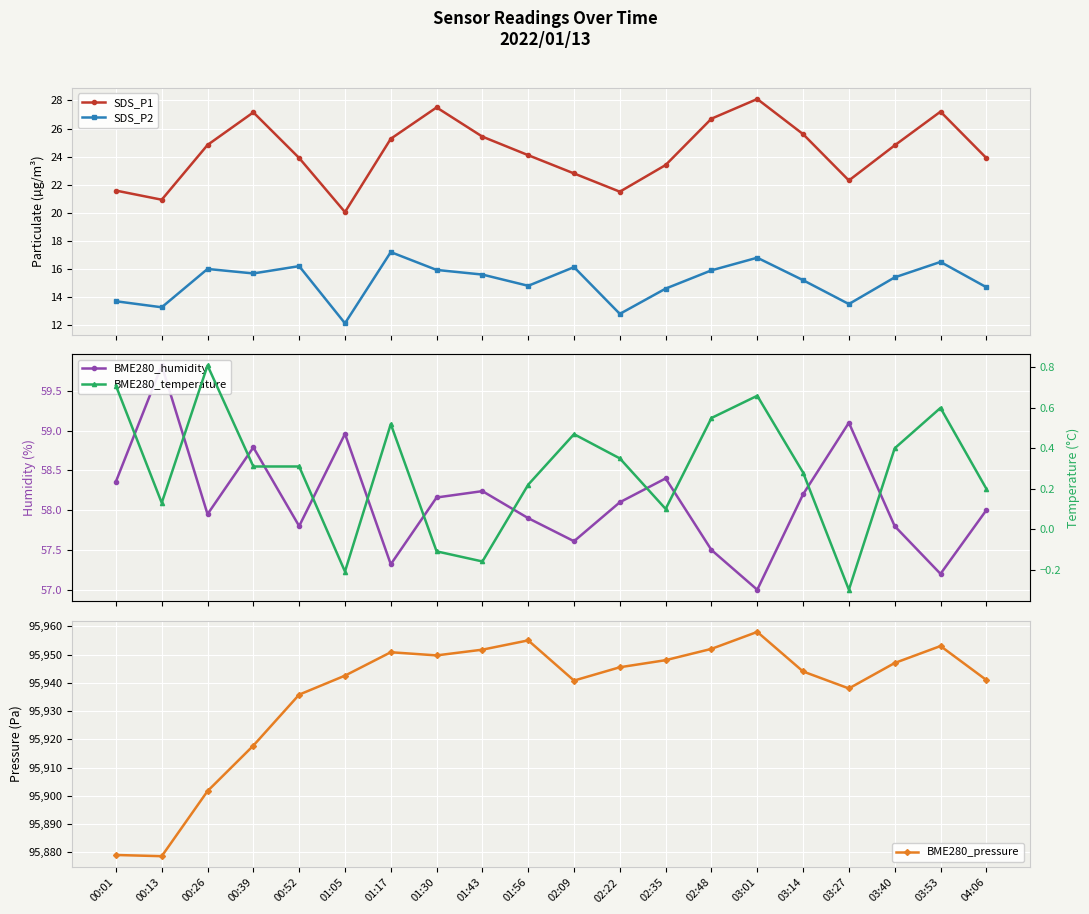

Which series has the largest total across all categories?

BME280_pressure